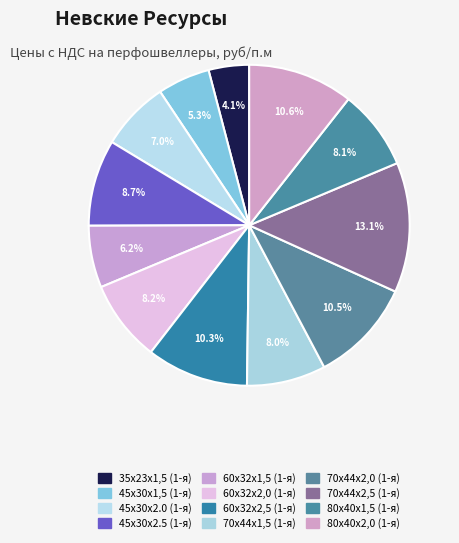

To the nearest percent, what is the average slice percentage?

8%